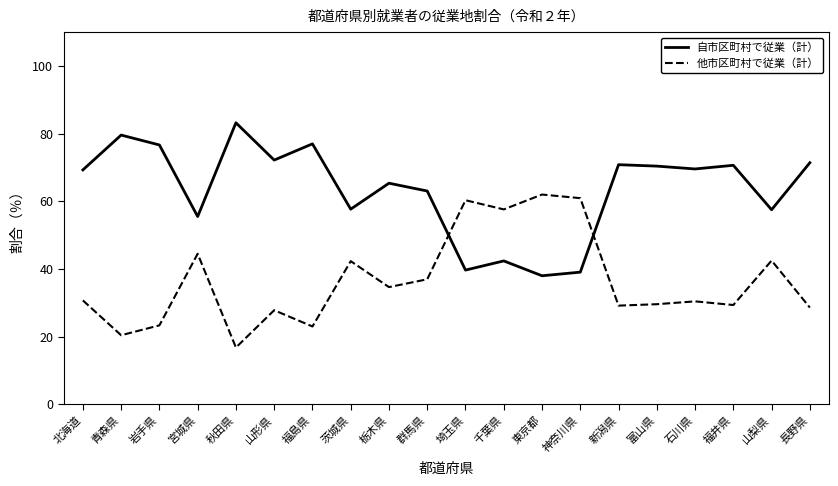

What is the difference between the maximum and minimum values in the 他市区町村で従業（計） series?

45.2